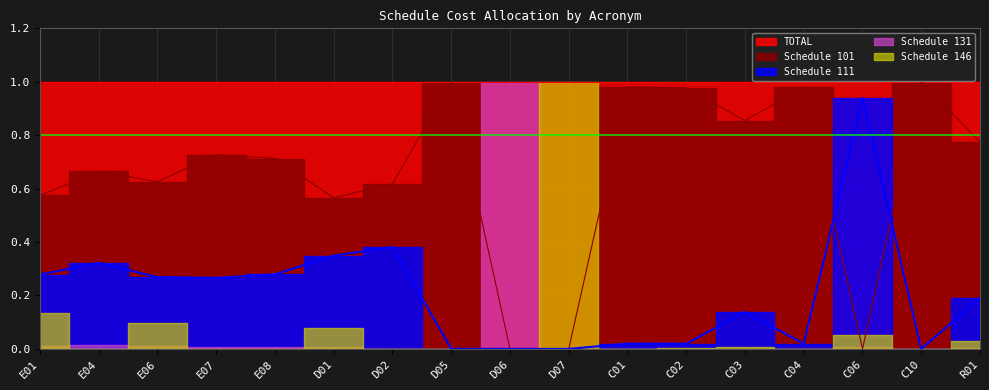

At how many categories does at least one series exceed 0?

17